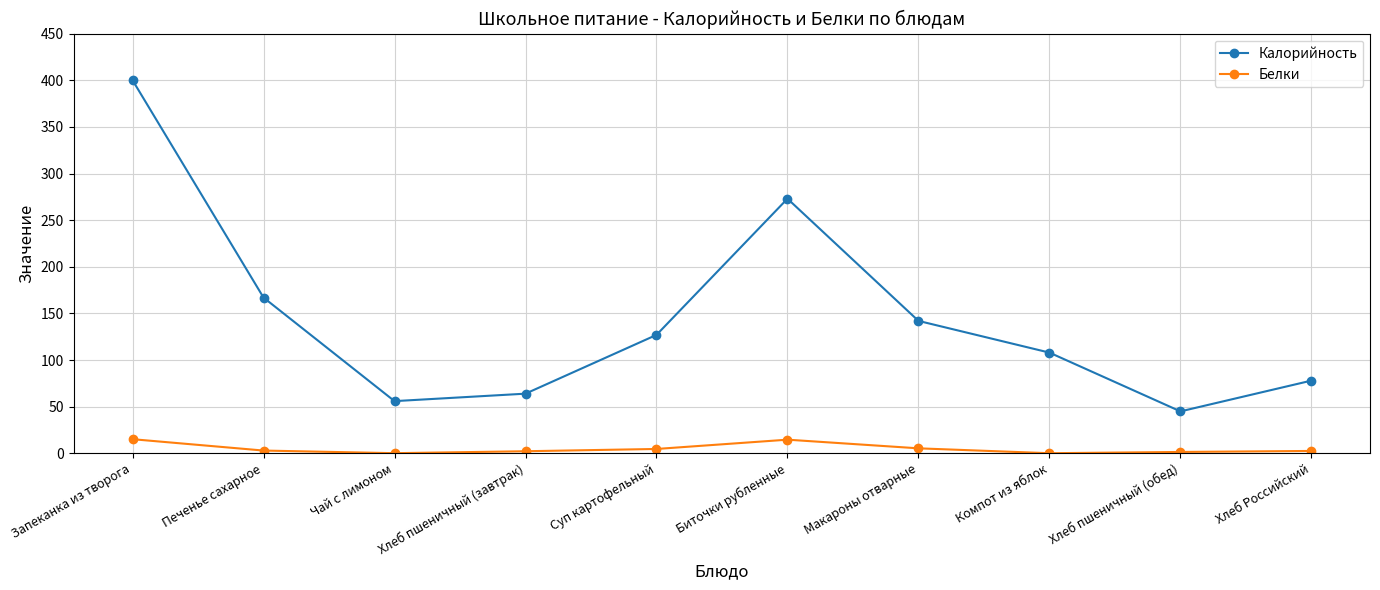

The value of Белки at Хлеб пшеничный (завтрак) is 2.3. True or false?

True